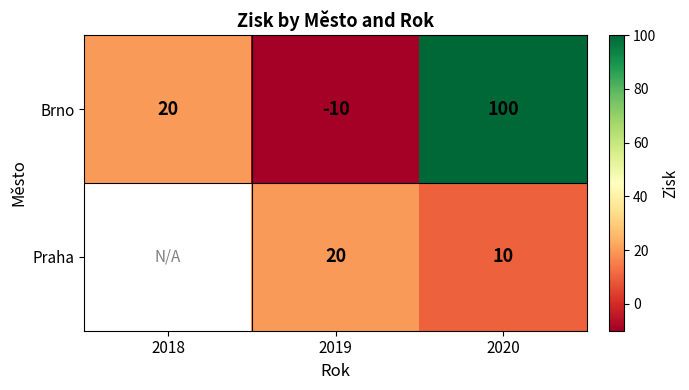

The value of Brno at 2020 is 100. True or false?

True